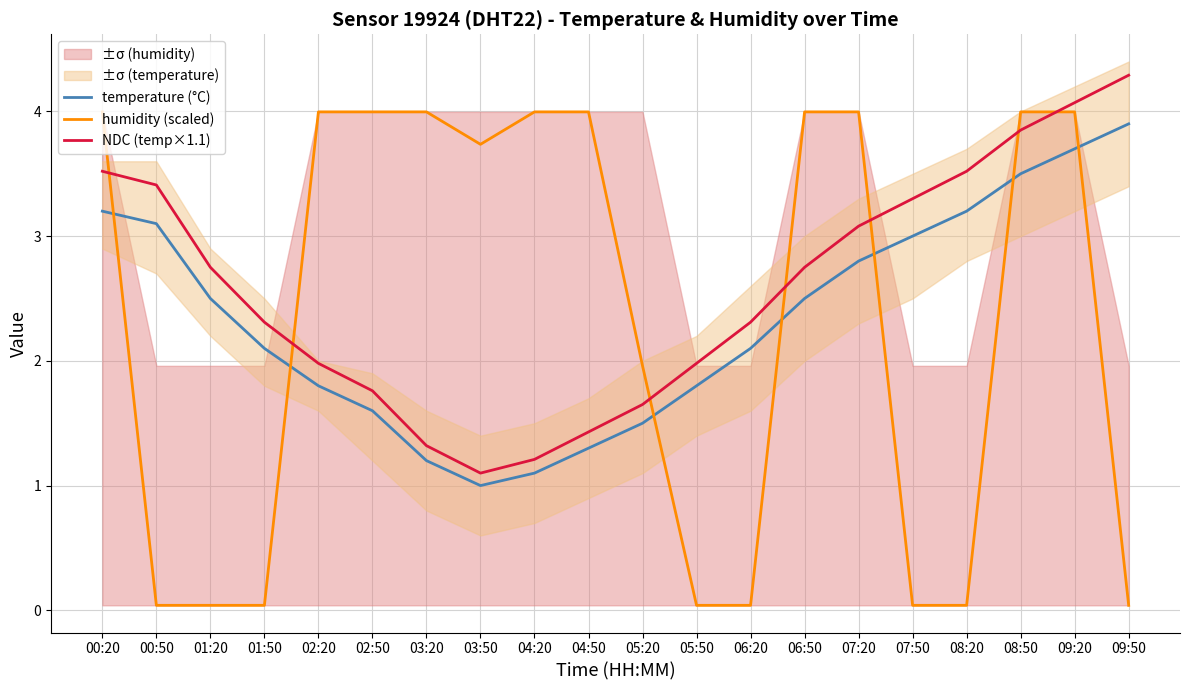

Read the temperature (°C) value at 07:50.

3.0